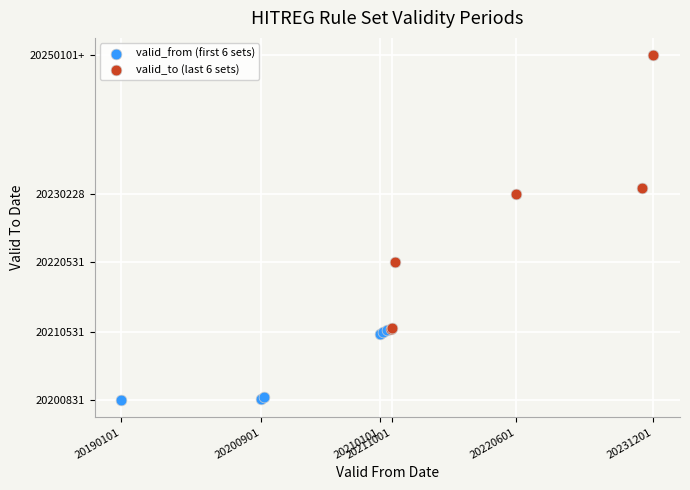

Which series has the widest spread of Y values?

valid_to (last 6 sets)